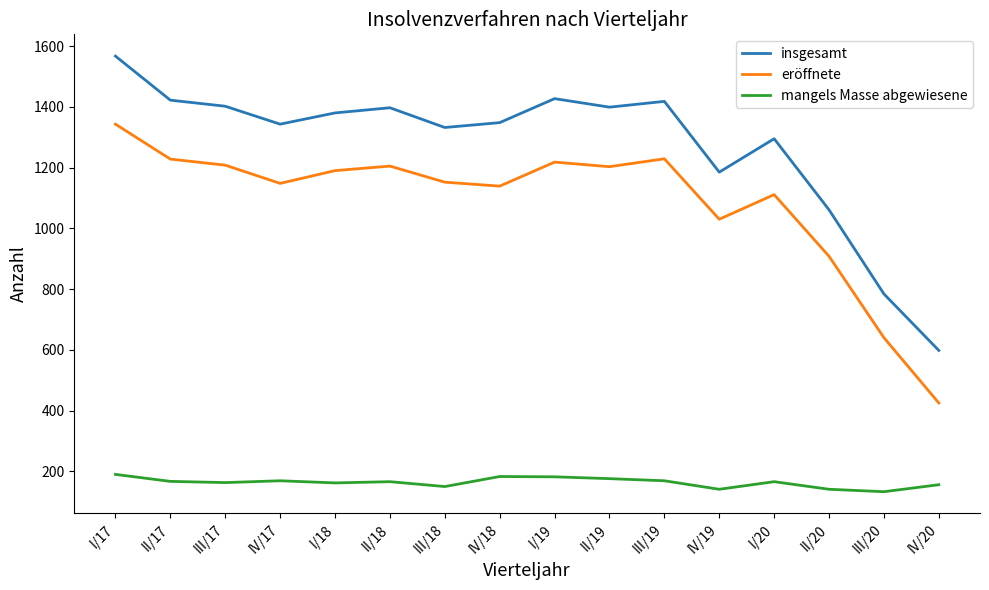

What is the minimum value for insgesamt?

598